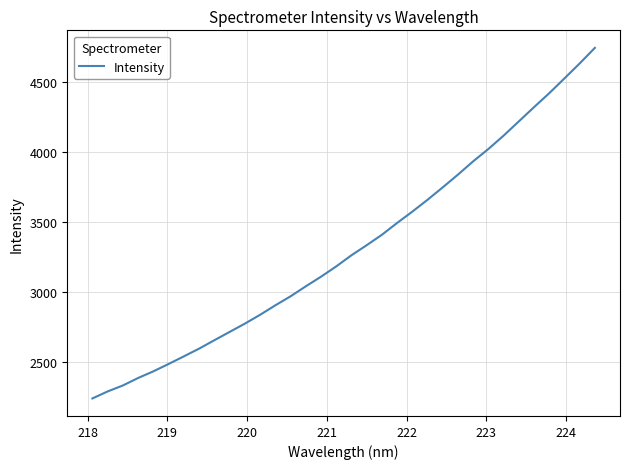

What is the maximum value shown in the chart?

4744.6